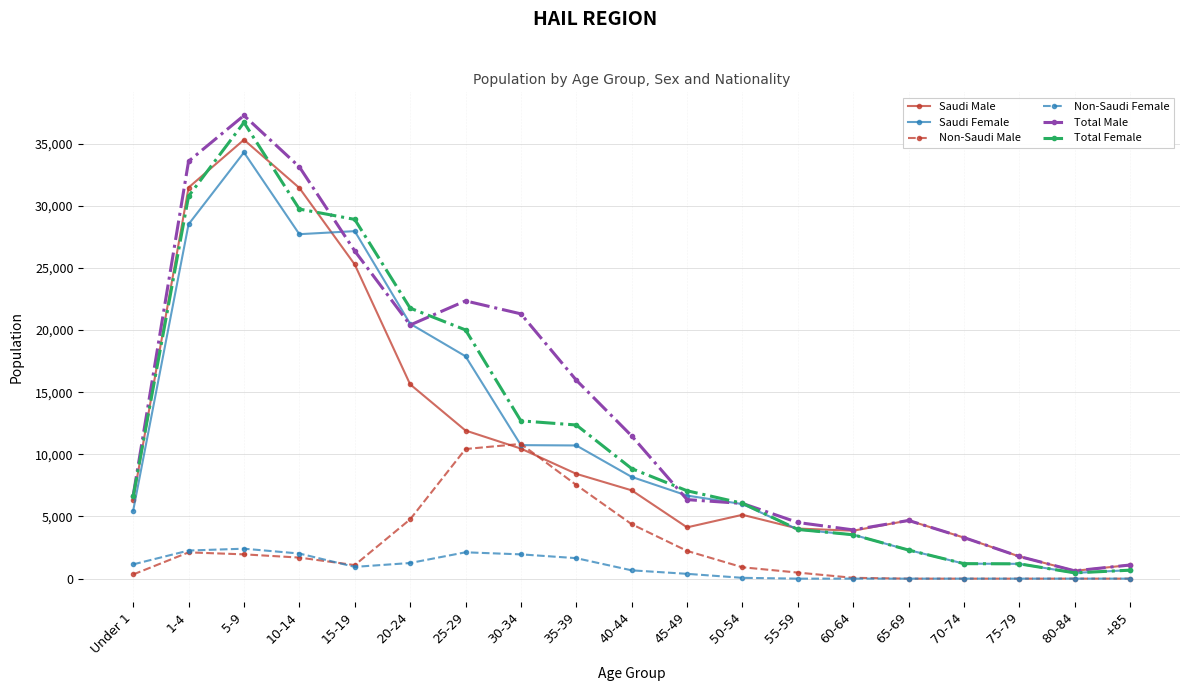

Where is the first local minimum for Saudi Male?

45-49